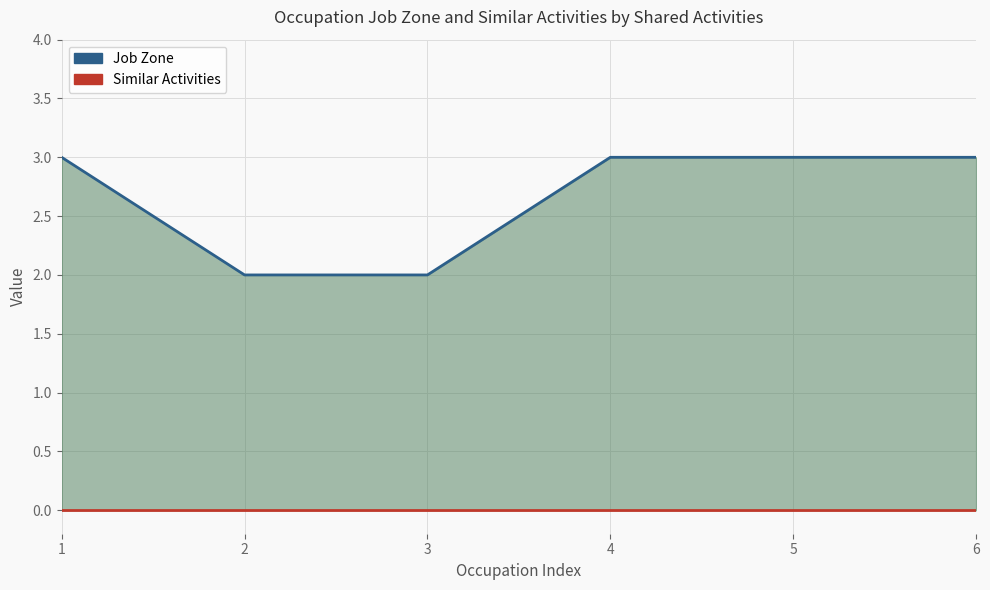

True or false: Job Zone (line) and Similar Activities (line) intersect in this chart.

False